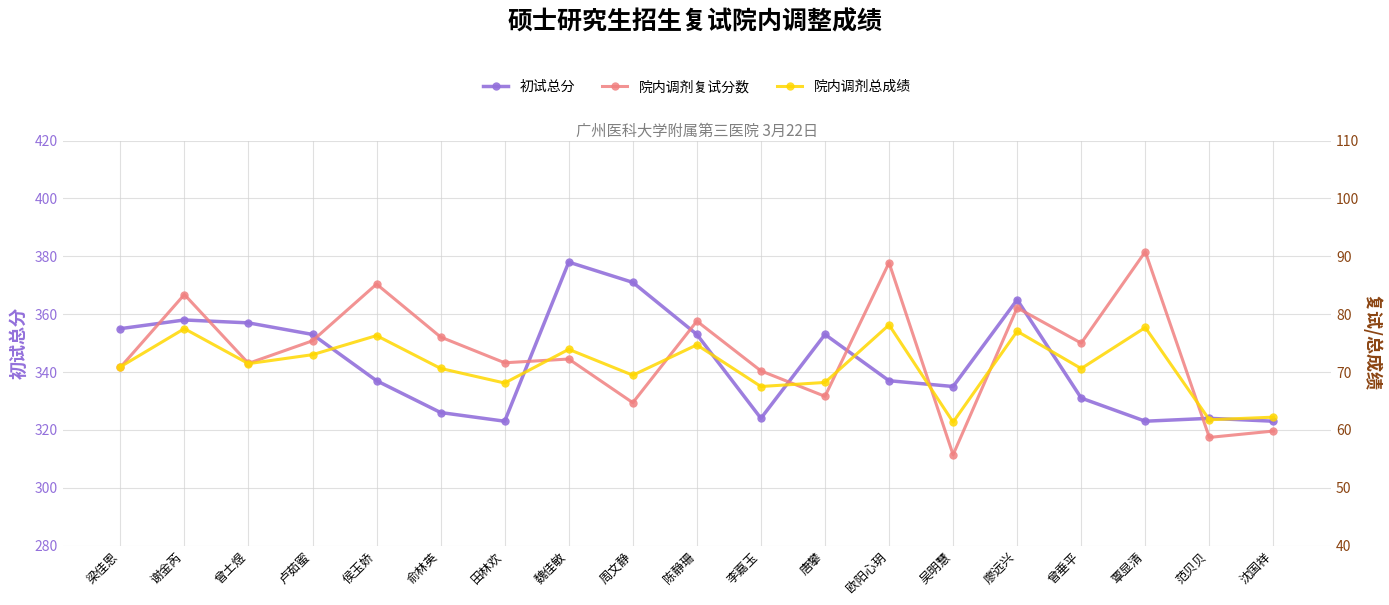

True or false: 院内调剂复试分数 and 初试总分 intersect in this chart.

False